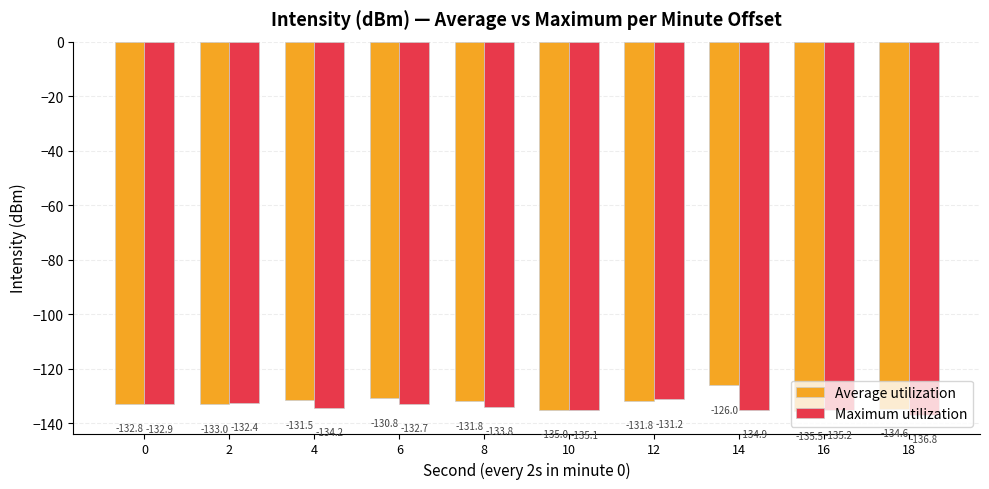

Which series changed the most between 8 and 16?

Average utilization